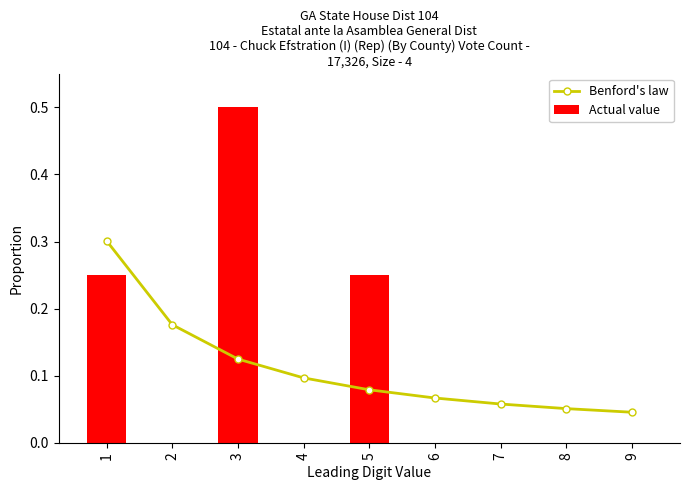

Read the Benford's law value at 8.

0.1